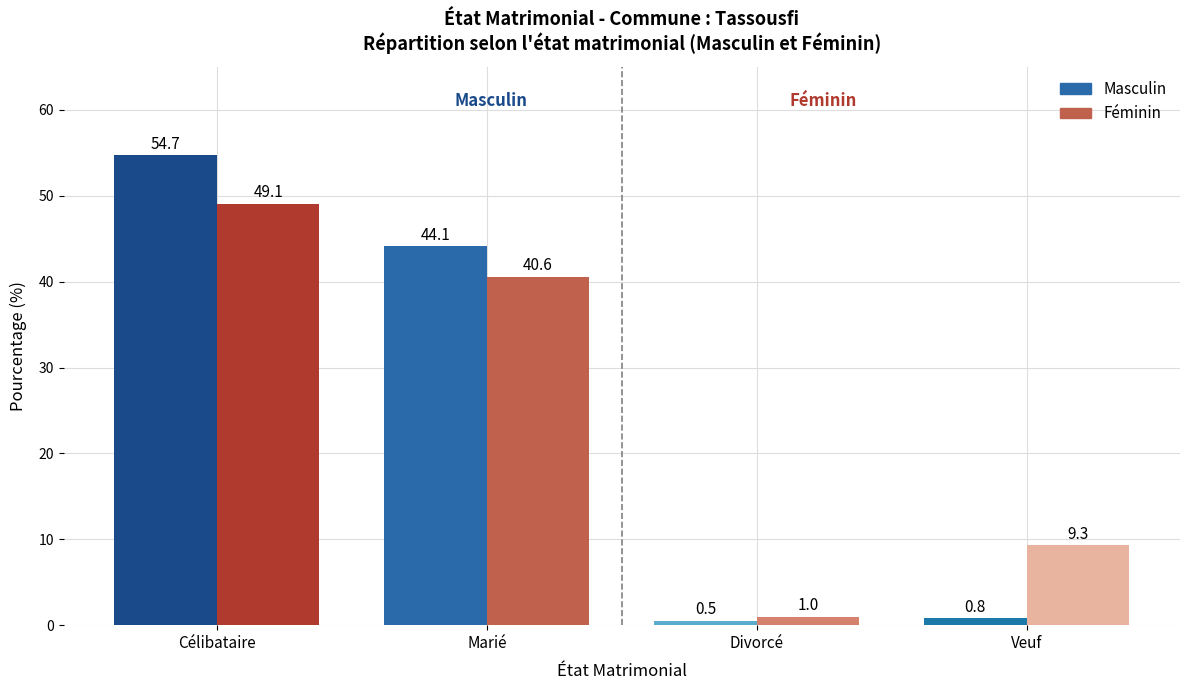

What is the label of the 4th bar from the left?

Veuf